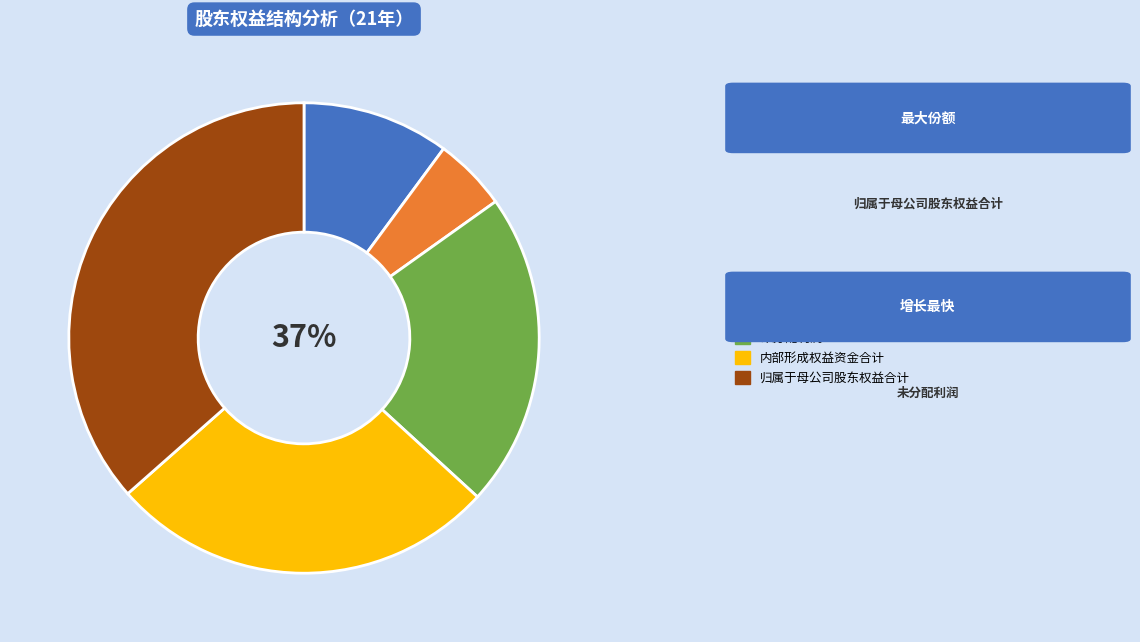

What percentage do 盈余公积 and 未分配利润 together represent?

26.7%